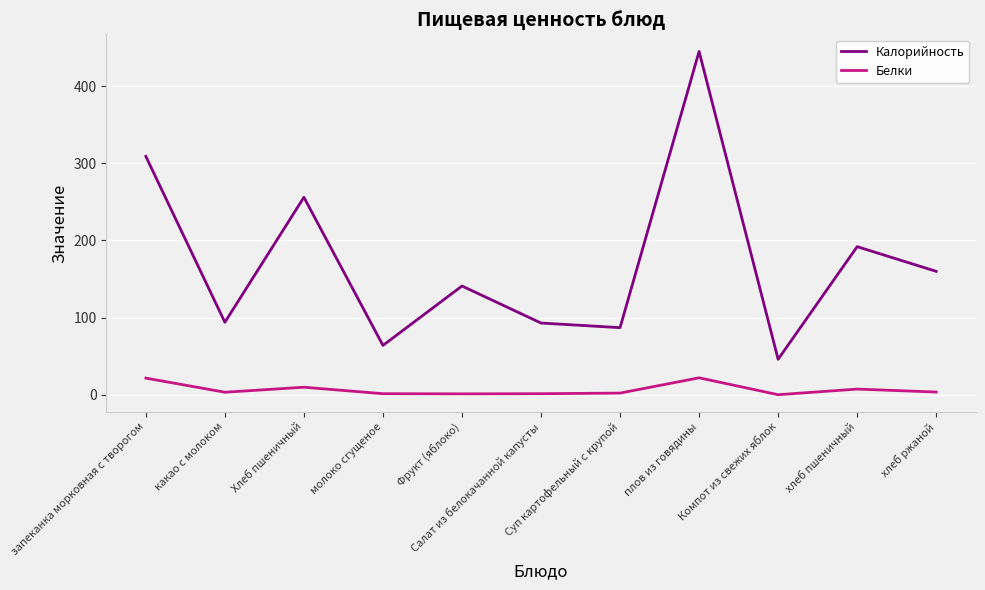

How many lines are shown in the chart?

2